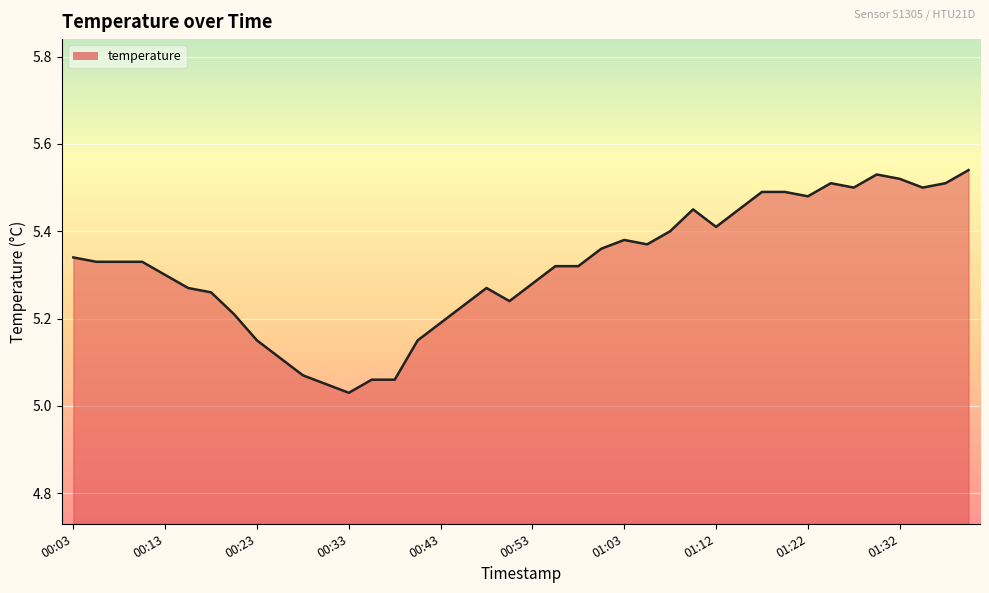

What is the difference between the maximum and minimum values?

0.5